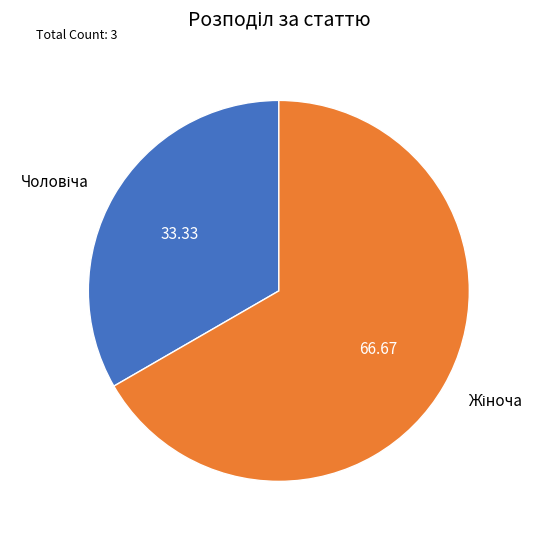

Is there a majority slice in this chart?

Yes